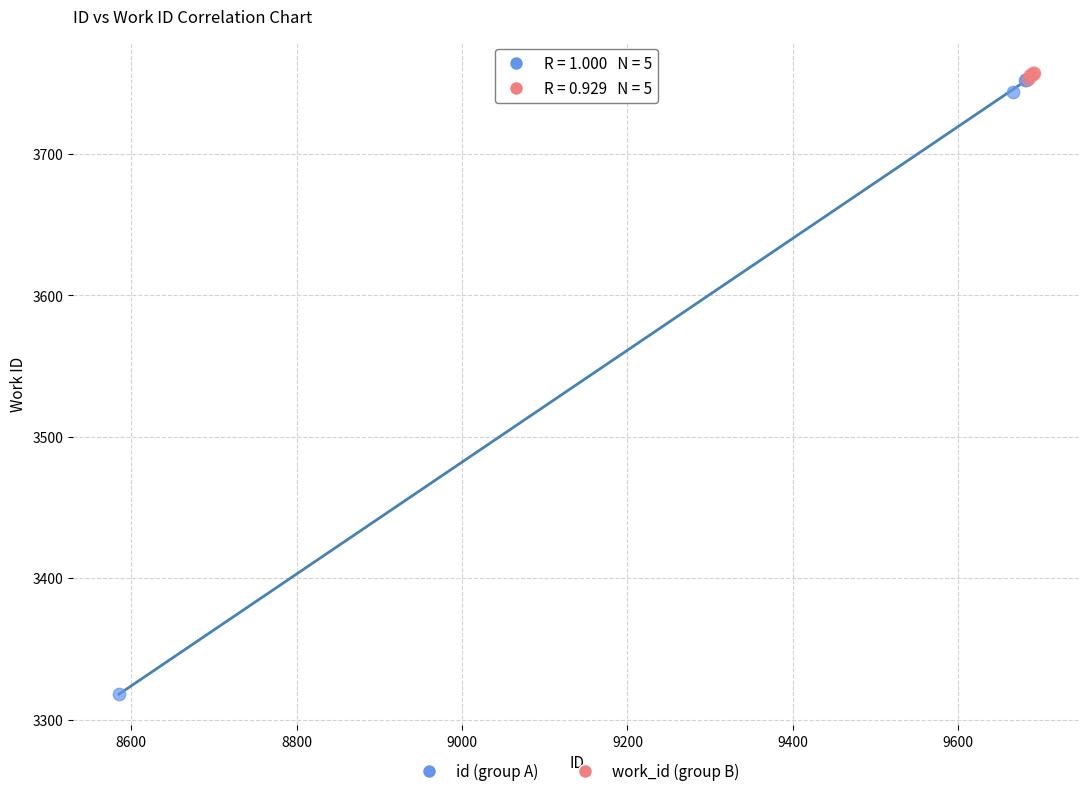

Which series reaches the minimum Y coordinate?

id (group A)